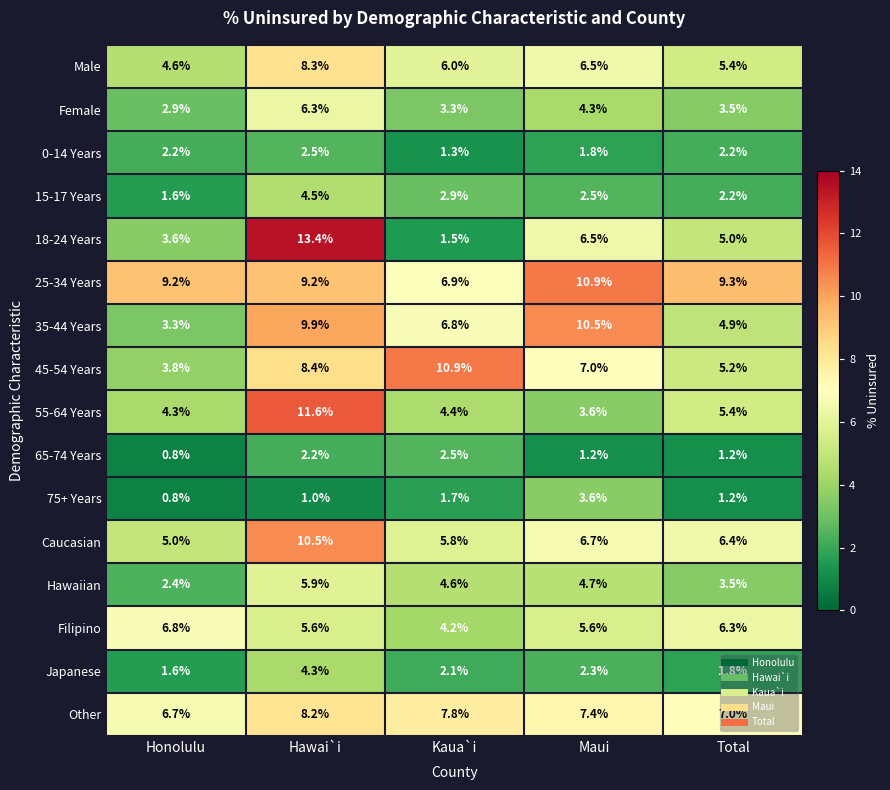

The value of Male at Maui is 1.6. True or false?

False